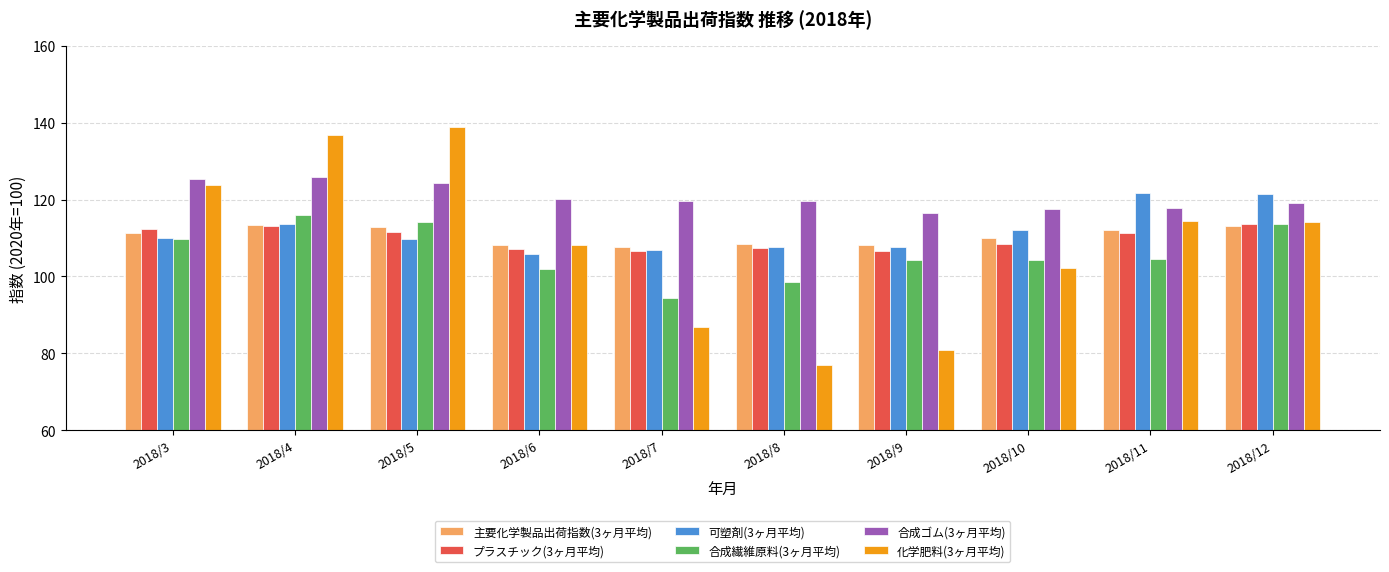

What is the sum of the 合成繊維原料(3ヶ月平均) values at 2018/3 and 2018/6?

211.7